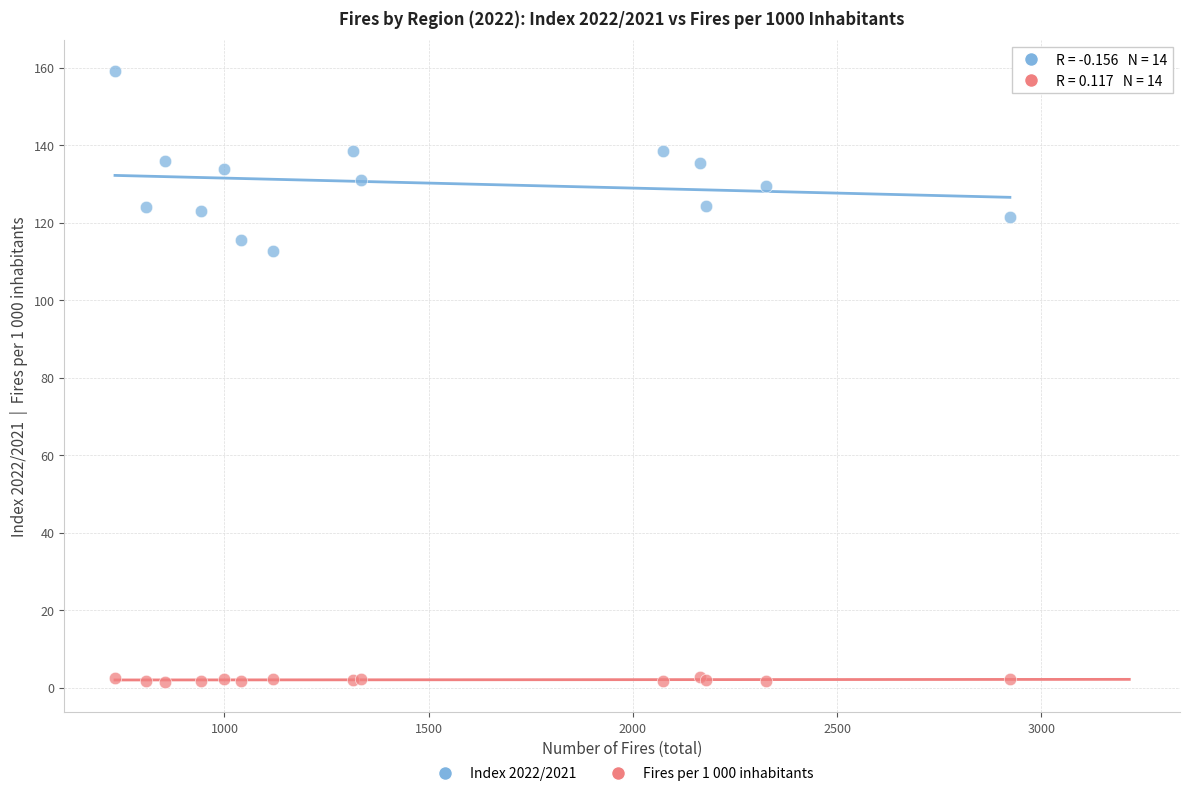

Which series contains the highest Y value?

Index 2022/2021